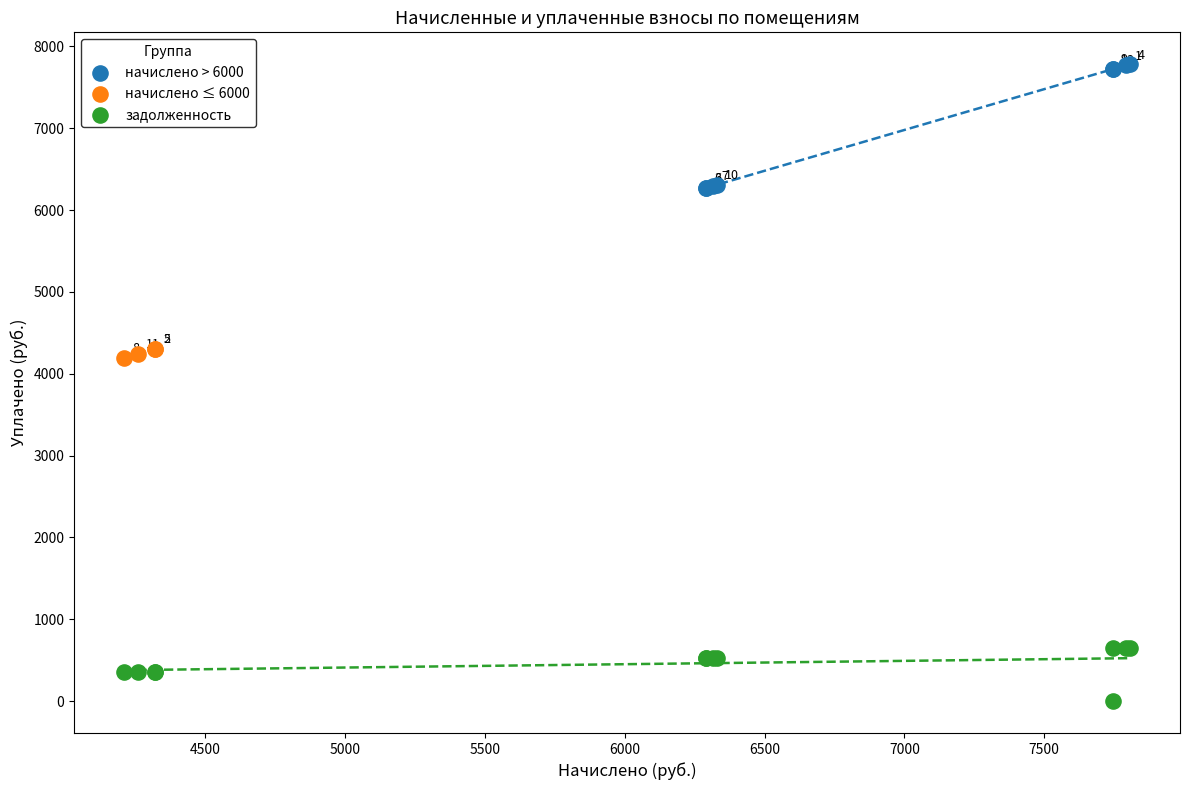

Which series has the largest Y range (max minus min)?

начислено > 6000